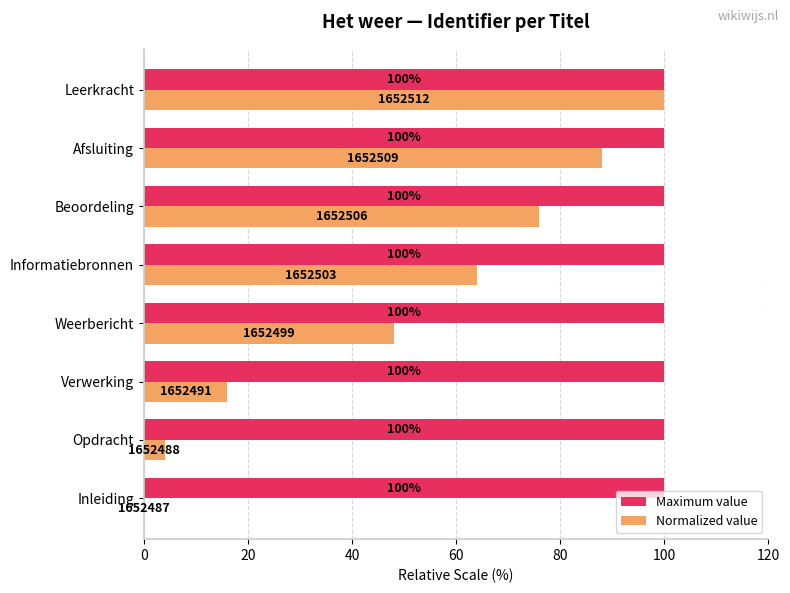

How many positive values does the Normalized value series have?

7